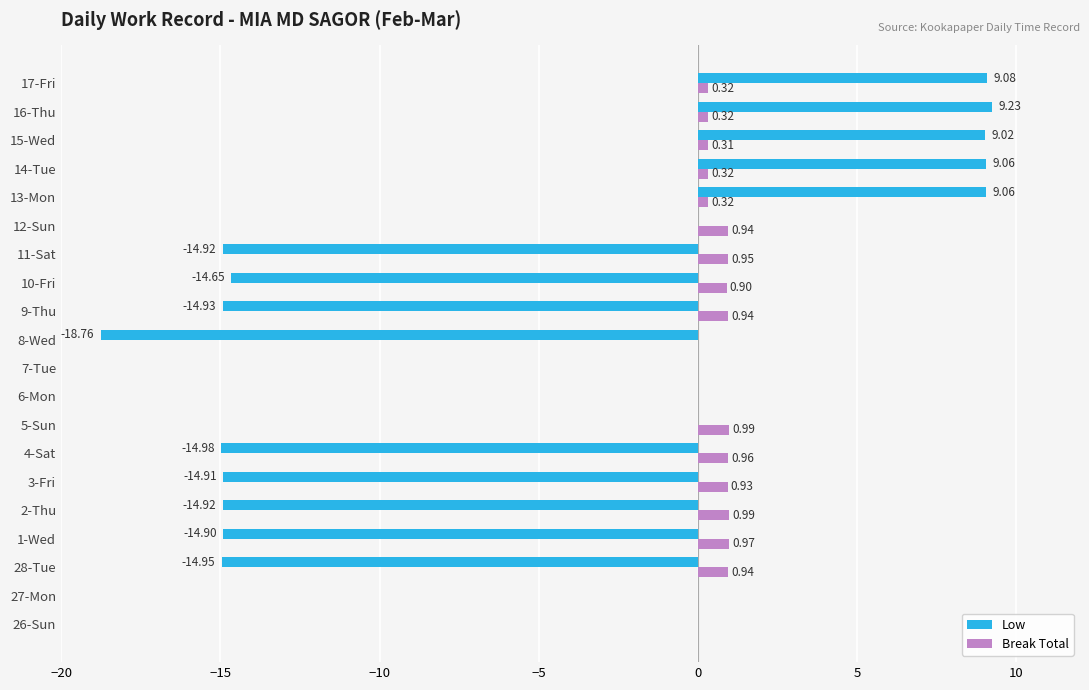

What is the sum of the Low values at 14-Tue and 13-Mon?

18.1